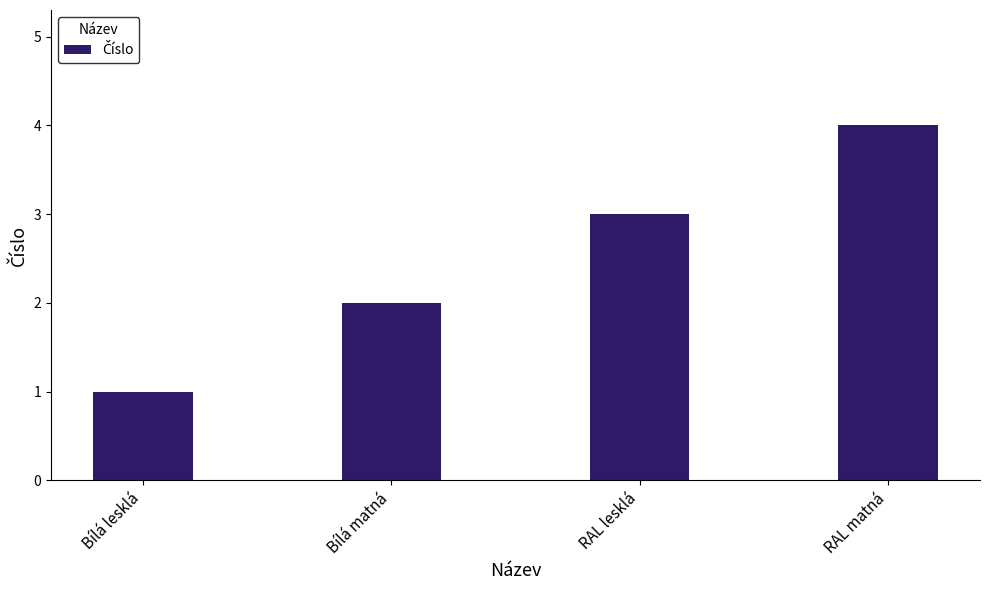

Which has a higher value, RAL lesklá or RAL matná?

RAL matná